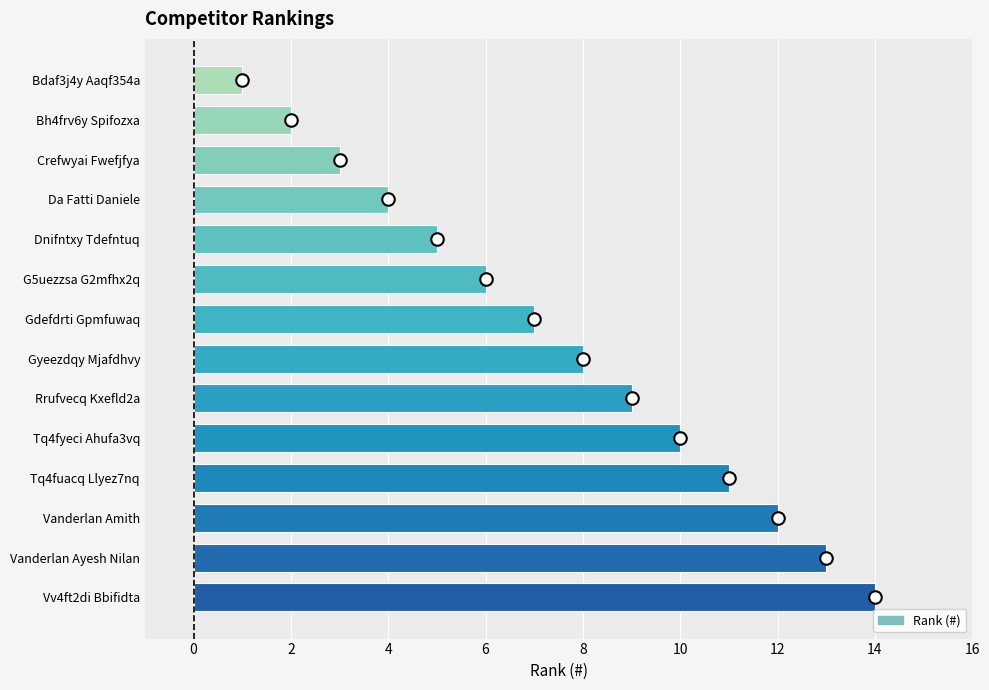

List the labels in order of value, smallest first.

Bdaf3j4y Aaqf354a, Bh4frv6y Spifozxa, Crefwyai Fwefjfya, Da Fatti Daniele, Dnifntxy Tdefntuq, G5uezzsa G2mfhx2q, Gdefdrti Gpmfuwaq, Gyeezdqy Mjafdhvy, Rrufvecq Kxefld2a, Tq4fyeci Ahufa3vq, Tq4fuacq Llyez7nq, Vanderlan Amith, Vanderlan Ayesh Nilan, Vv4ft2di Bbifidta